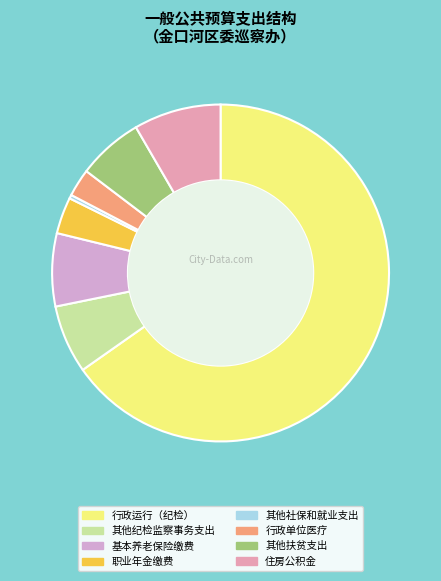

To the nearest percent, what percentage of the pie is 其他扶贫支出?

6%